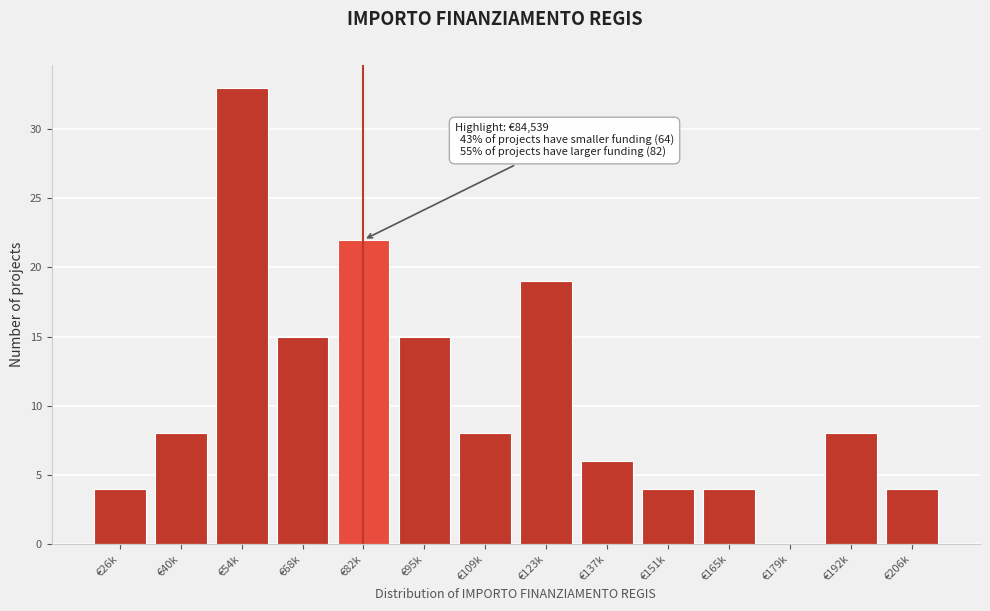

Reading left to right, transcribe all the data shown in this chart.

€26k=4	€40k=8	€54k=33	€68k=15	€82k=22	€95k=15	€109k=8	€123k=19	€137k=6	€151k=4	€165k=4	€179k=0	€192k=8	€206k=4